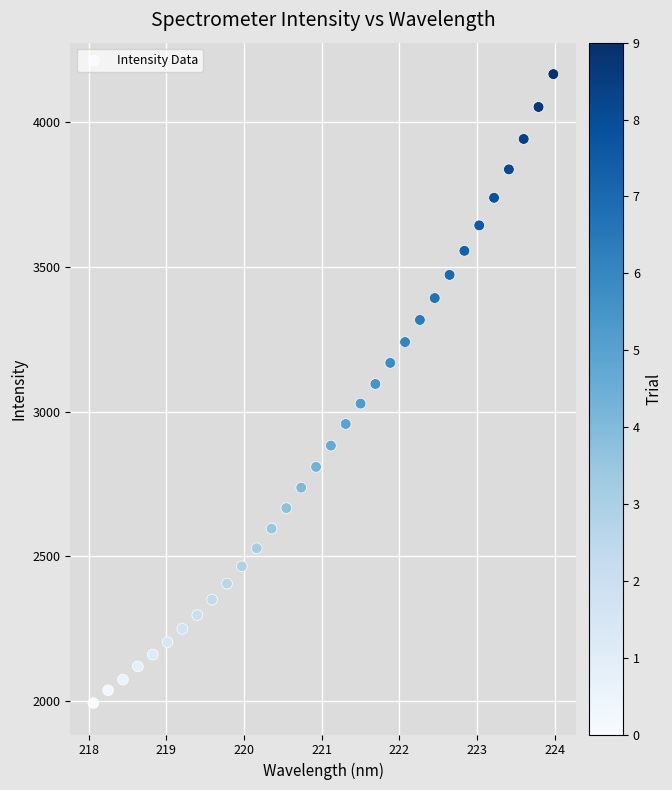

What is the range of X values (max minus min)?

5.9